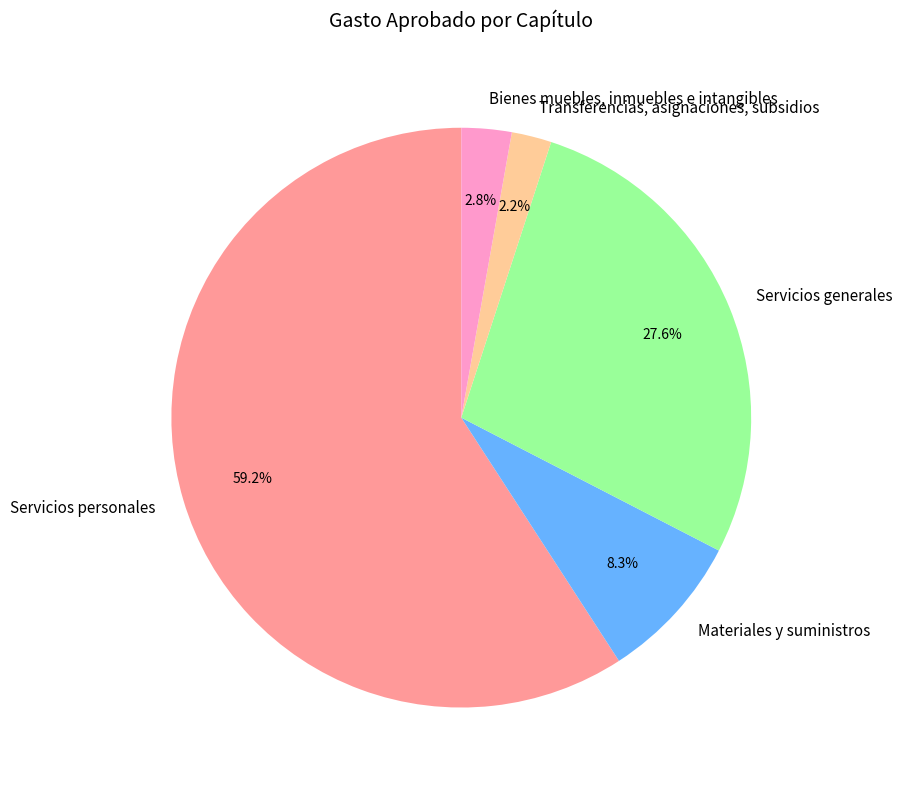

True or false: Servicios personales accounts for 74% of the total.

False